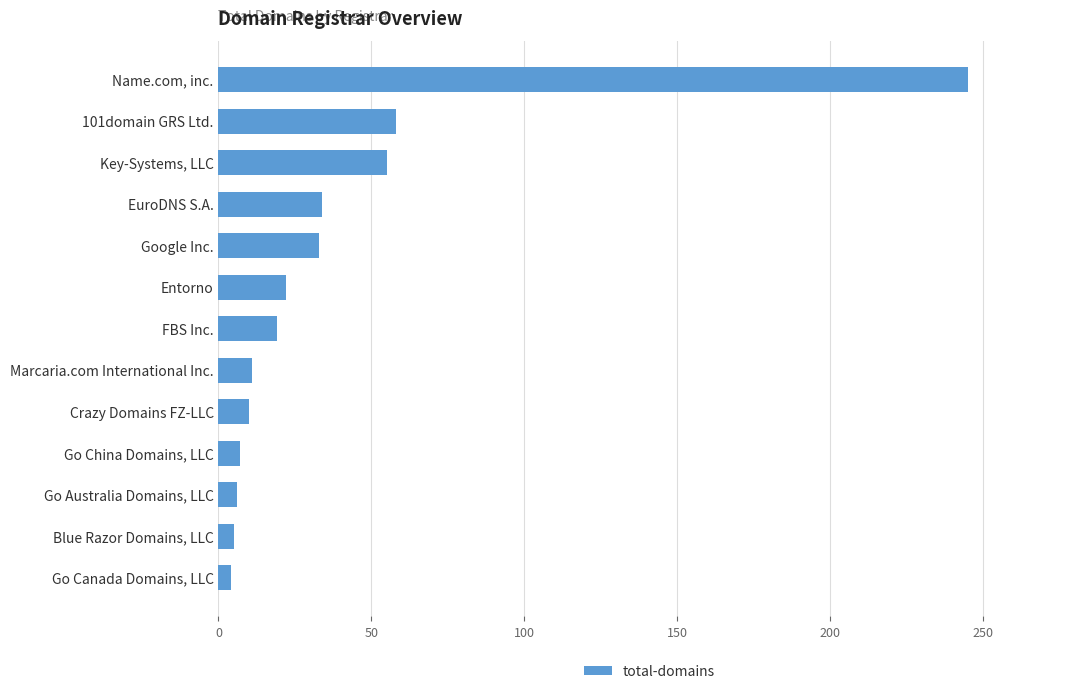

Rank the categories by value from highest to lowest.

Name.com, inc., 101domain GRS Ltd., Key-Systems, LLC, EuroDNS S.A., Google Inc., Entorno, FBS Inc., Marcaria.com International Inc., Crazy Domains FZ-LLC, Go China Domains, LLC, Go Australia Domains, LLC, Blue Razor Domains, LLC, Go Canada Domains, LLC